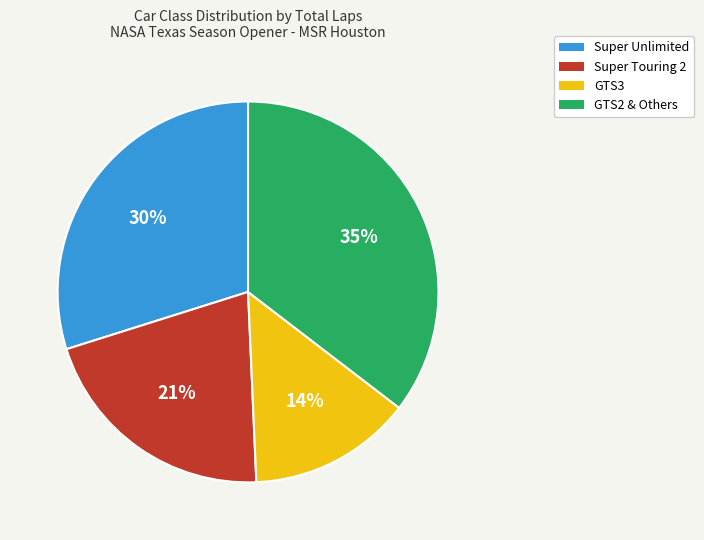

Count the number of slices in the pie.

4